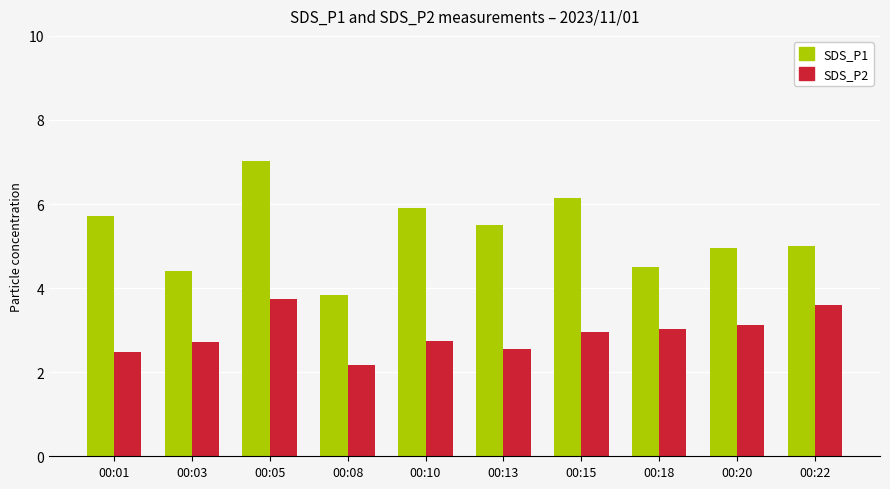

What is the total value across all series at 00:20?

8.1